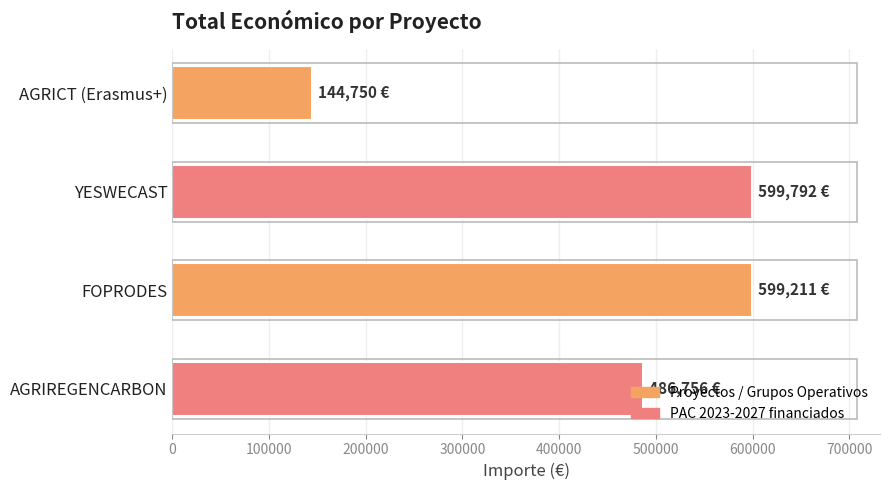

What is the greatest value displayed?

599792